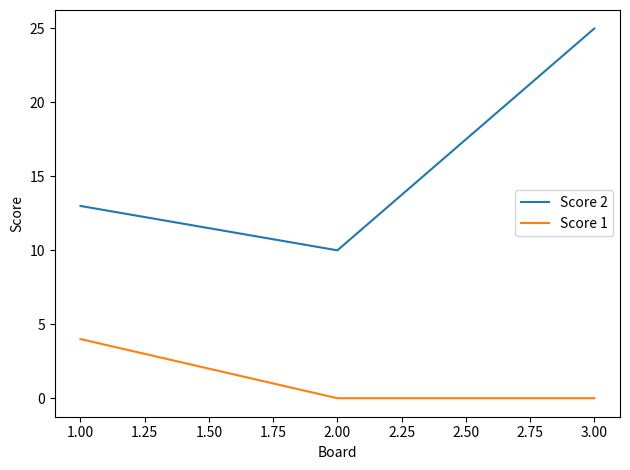

Which series has the widest spread of values?

Score 2